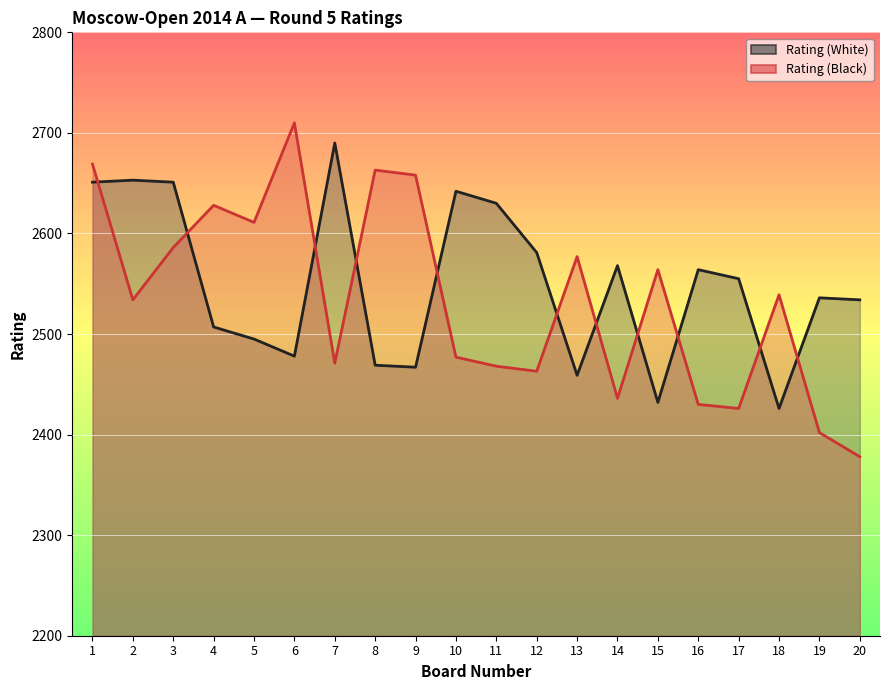

Rank the categories by Rating (White) value from lowest to highest.

18, 15, 13, 9, 8, 6, 5, 4, 20, 19, 17, 16, 14, 12, 11, 10, 1, 3, 2, 7